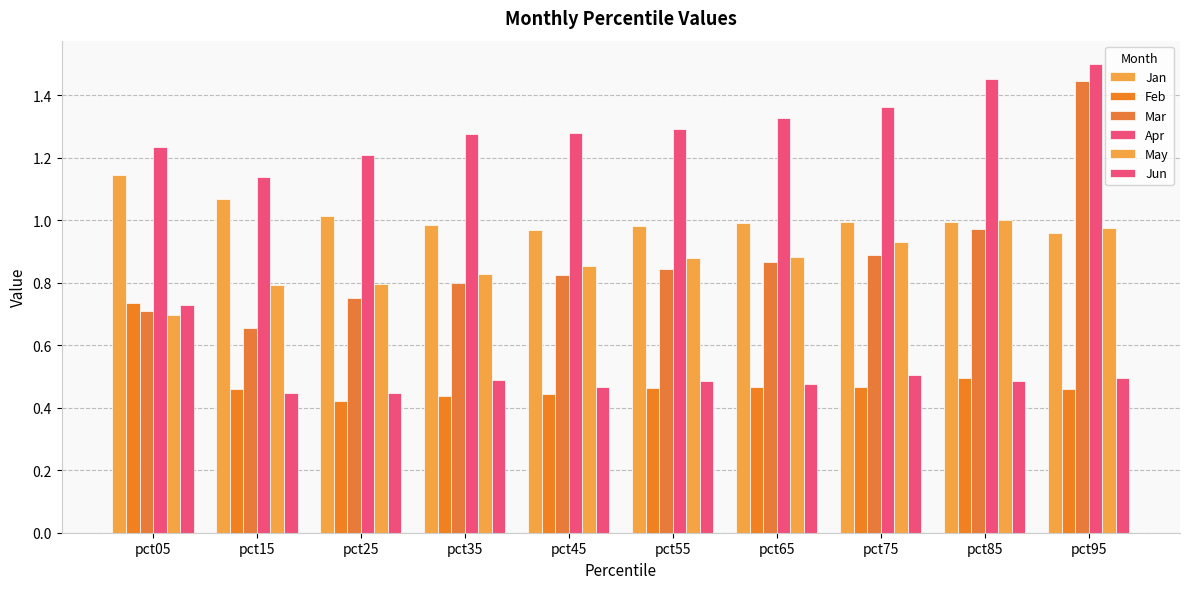

The value of Feb at pct75 is 0.5. True or false?

True